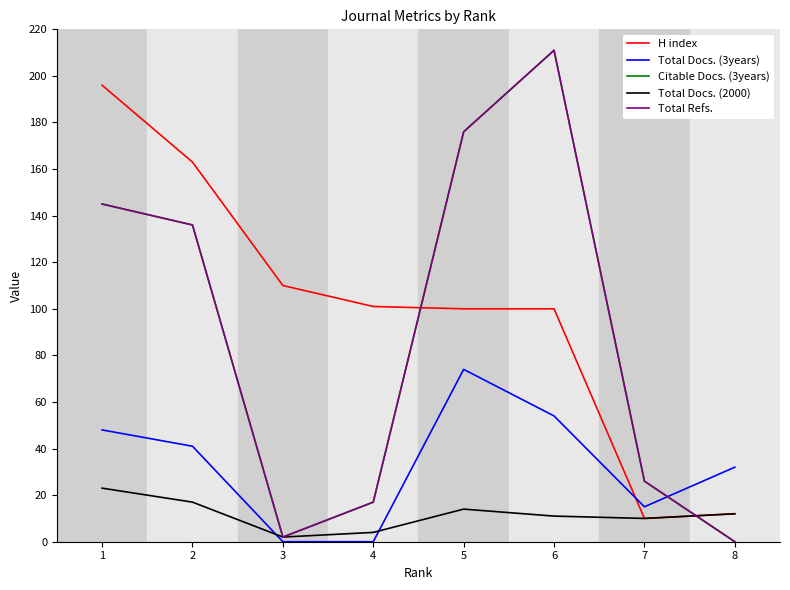

At which category is the sum across all series the highest?

6